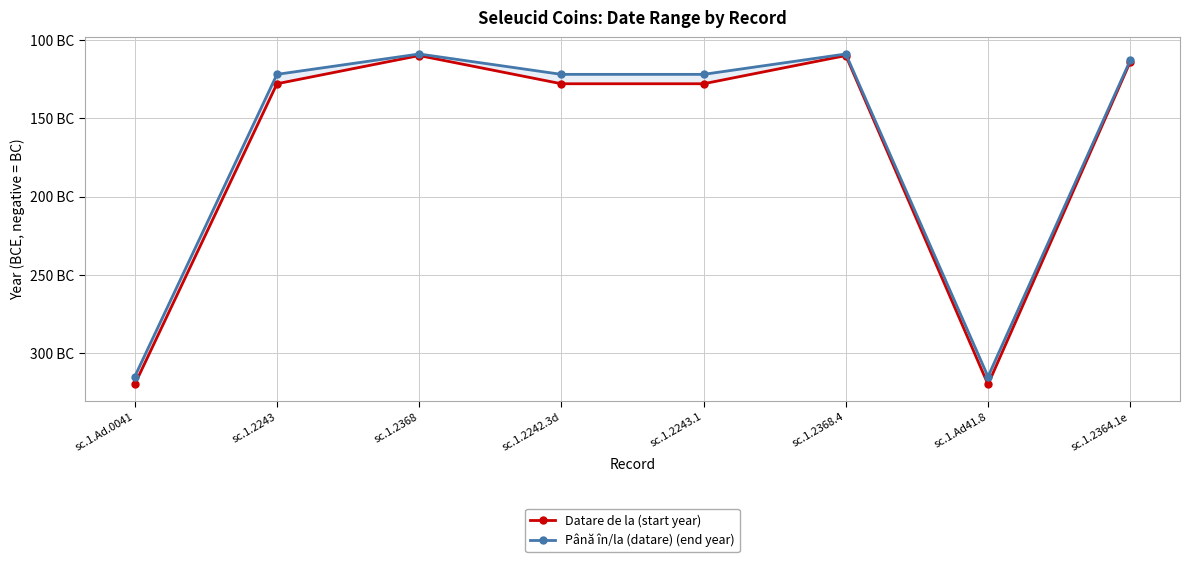

Which series has the widest spread of values?

Datare de la (start year)